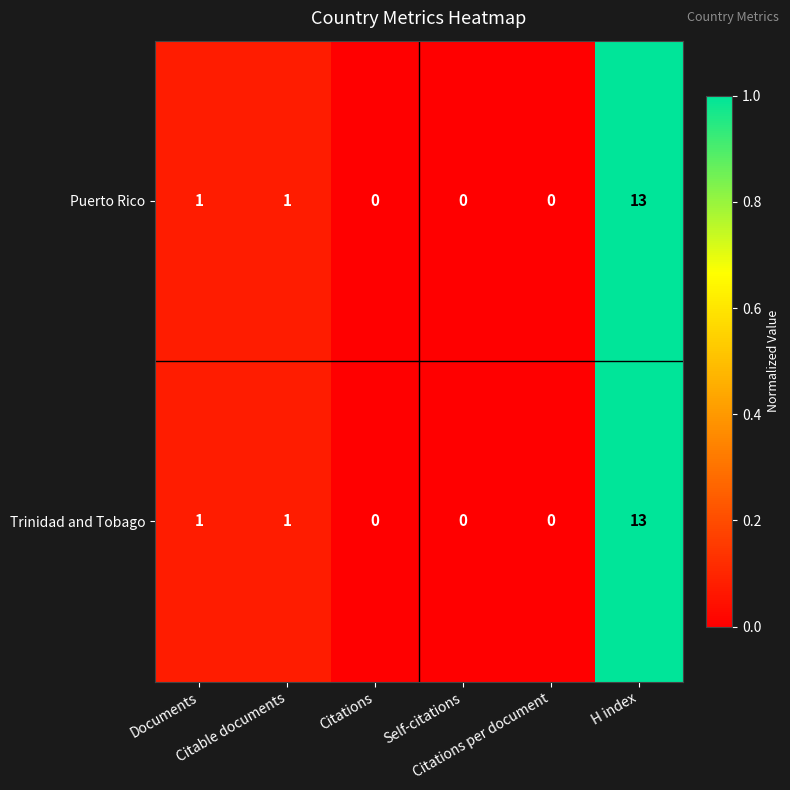

What is the difference between the maximum and second lowest values in the Trinidad and Tobago series?

13